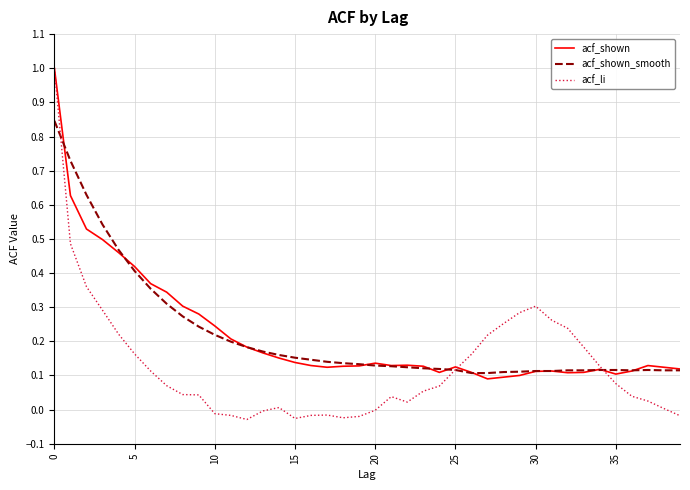

What is the maximum value for acf_shown?

1.0